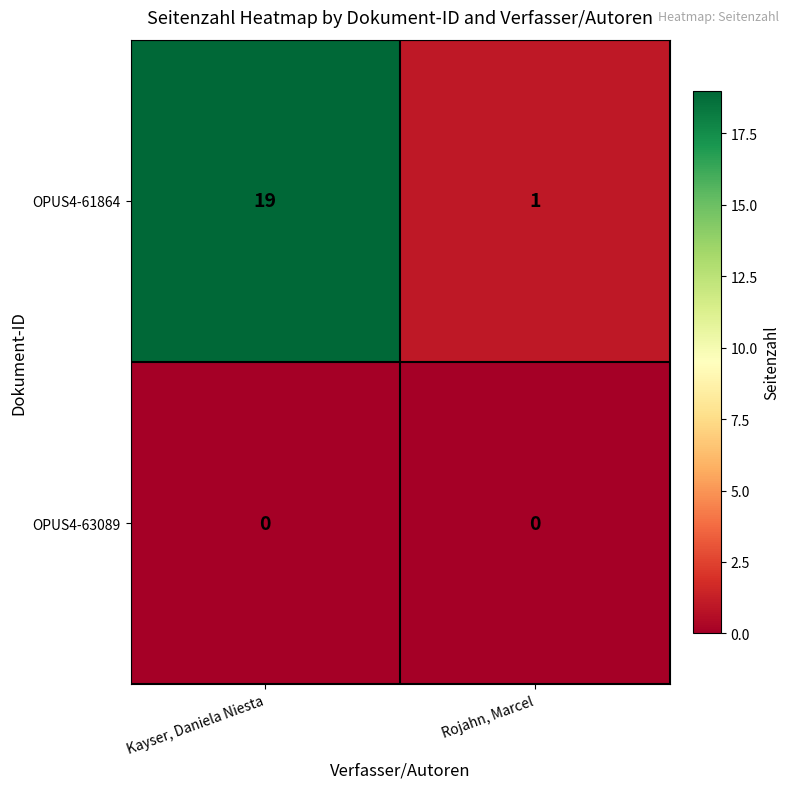

At Rojahn, Marcel, list the series in order from largest to smallest.

OPUS4-61864, OPUS4-63089